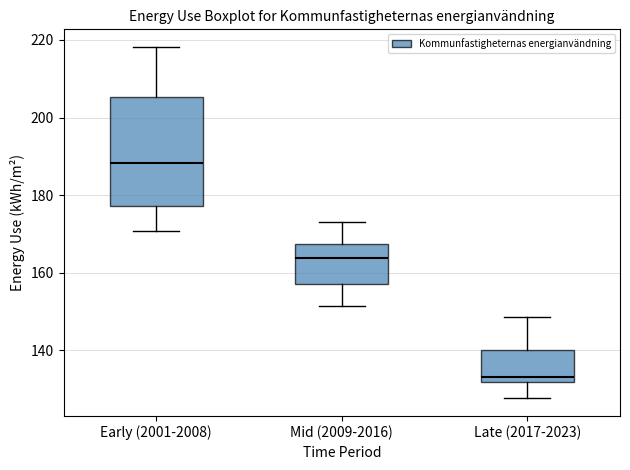

Which box's median line is the highest?

Early (2001-2008)